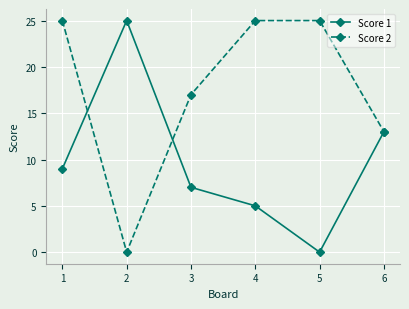

True or false: Score 1 has a value of 7 at 3.

True